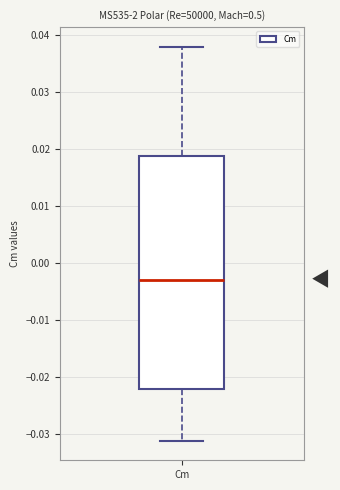

Where is the upper edge of the box for Cm on the y-axis? The values are not printed on the chart, so give them approximately, as read against the axis.

0.019